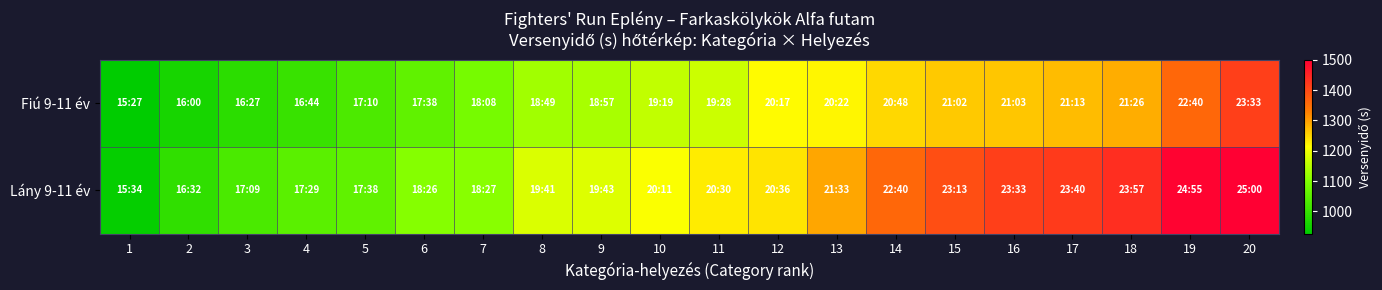

List the series in order of their overall mean, highest first.

Lány 9-11 év, Fiú 9-11 év